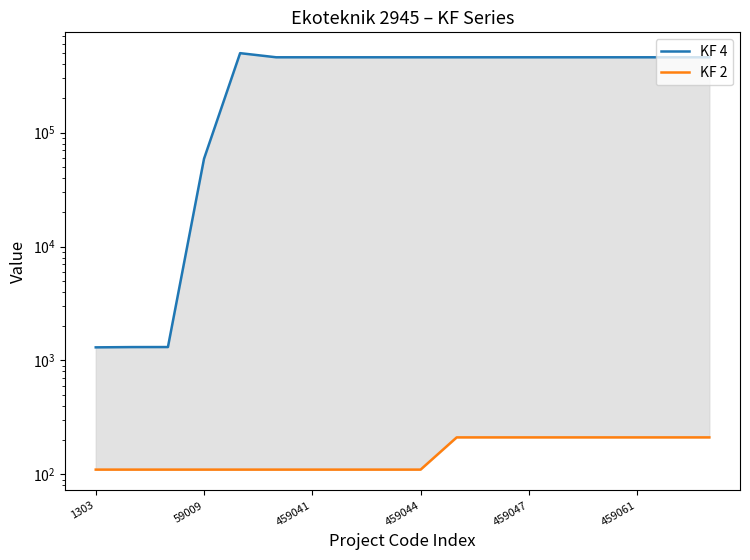

How many distinct data groups are displayed?

2